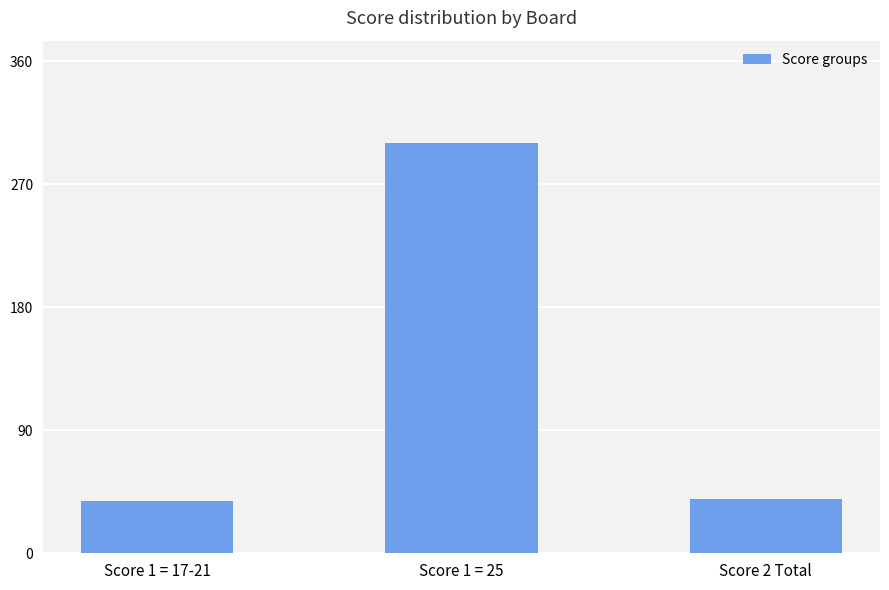

Reading right to left, what are all the values shown in this chart?

40	300	38